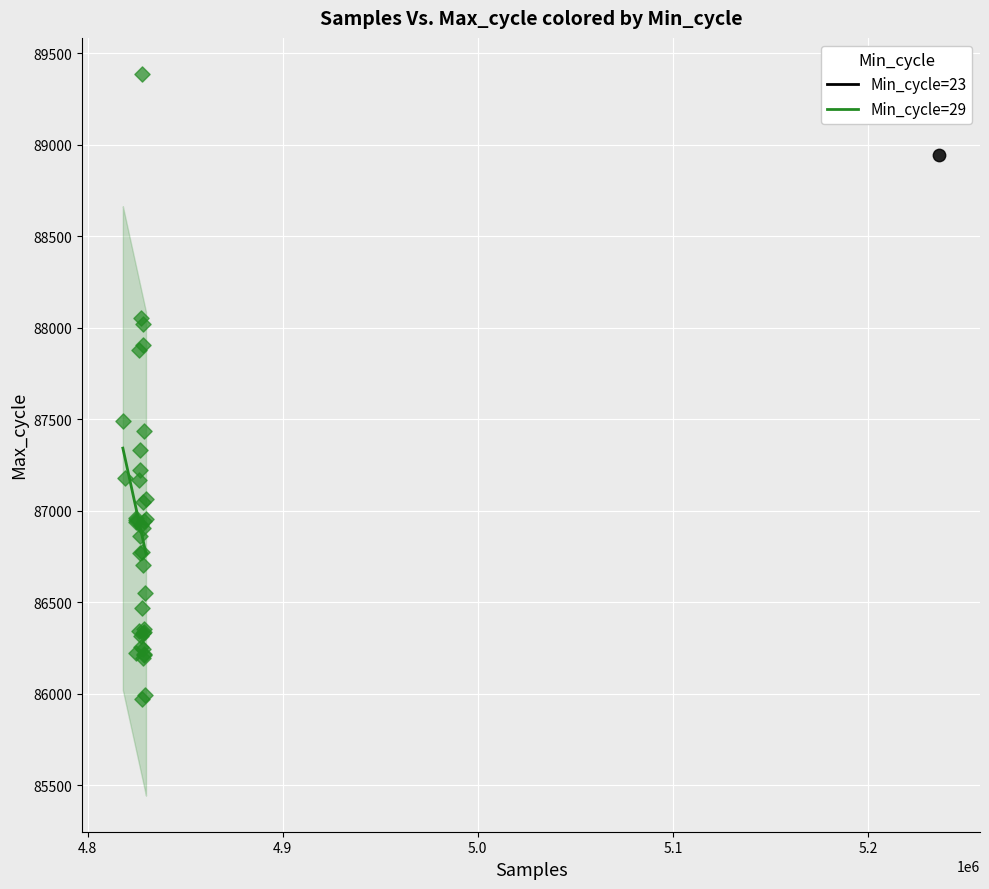

What are all the series names shown in the legend?

Min_cycle=23, Min_cycle=29